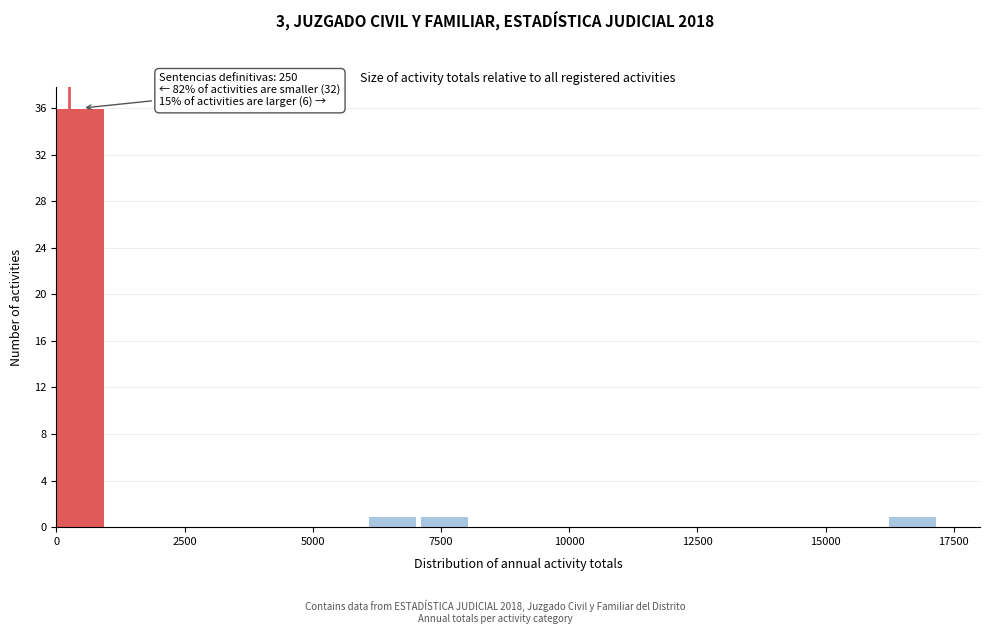

Around what value on the x-axis is the tallest bar? Give the approximate position of its centre, as read against the axis.

500